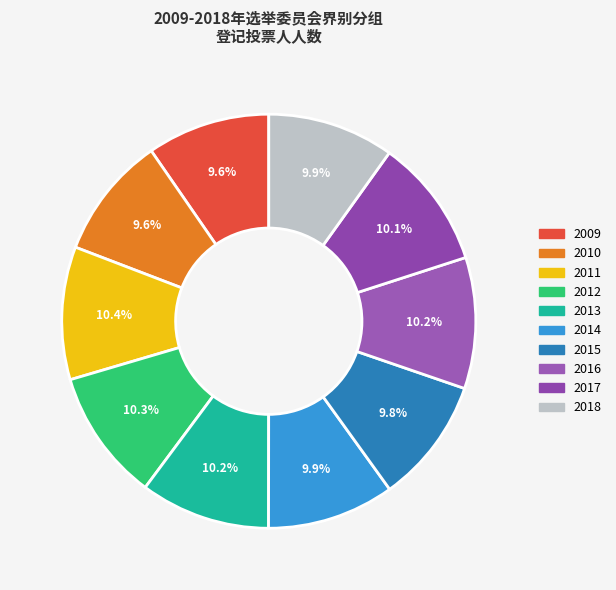

Rank the categories by value from lowest to highest.

2010, 2009, 2015, 2018, 2014, 2017, 2013, 2016, 2012, 2011